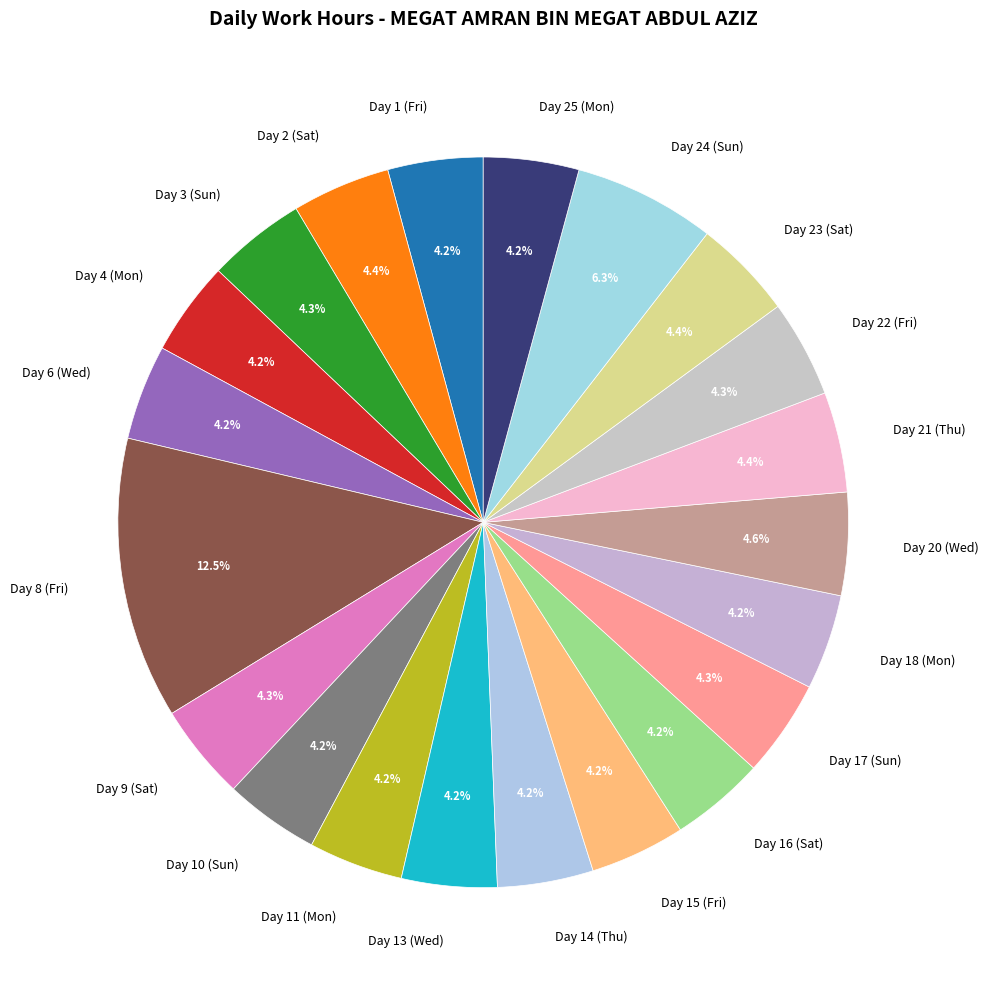

What portion of the pie excludes Day 9 (Sat)?

95.7%